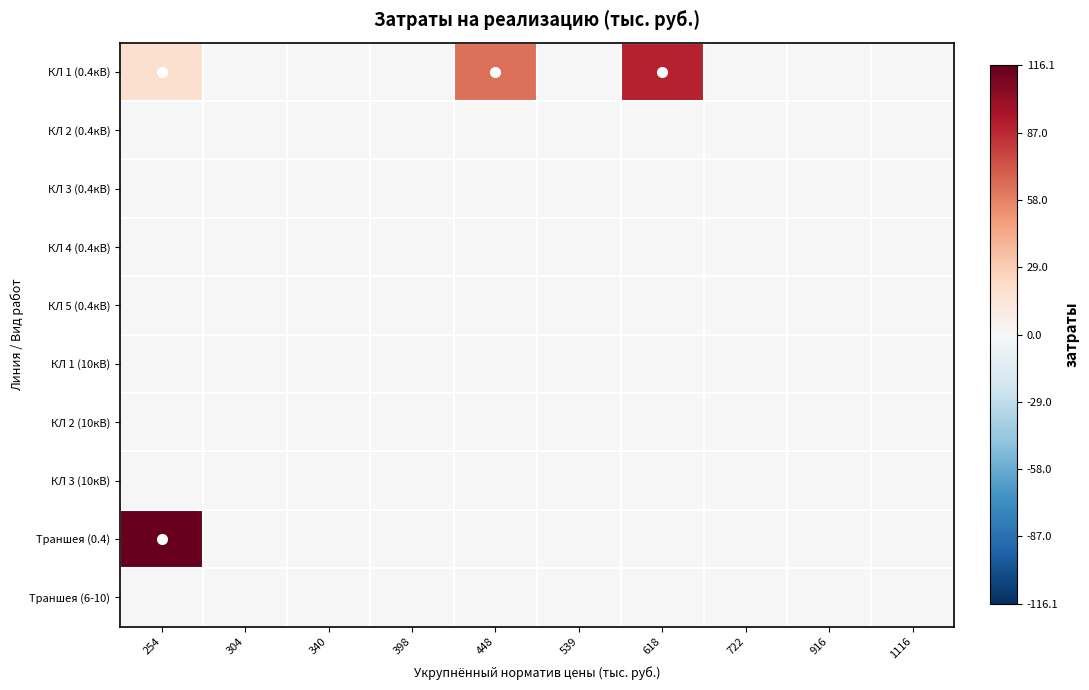

Reading right to left, list all the values displayed in this chart.

КЛ 1 (0.4кВ): 1116=0.0	916=0.0	722=0.0	618=89.0	539=0.0	448=63.6	398=0.0	340=0.0	304=0.0	254=18.6
КЛ 2 (0.4кВ): 1116=0.0	916=0.0	722=0.0	618=0.0	539=0.0	448=0.0	398=0.0	340=0.0	304=0.0	254=0.0
КЛ 3 (0.4кВ): 1116=0.0	916=0.0	722=0.0	618=0.0	539=0.0	448=0.0	398=0.0	340=0.0	304=0.0	254=0.0
КЛ 4 (0.4кВ): 1116=0.0	916=0.0	722=0.0	618=0.0	539=0.0	448=0.0	398=0.0	340=0.0	304=0.0	254=0.0
КЛ 5 (0.4кВ): 1116=0.0	916=0.0	722=0.0	618=0.0	539=0.0	448=0.0	398=0.0	340=0.0	304=0.0	254=0.0
КЛ 1 (10кВ): 1116=0.0	916=0.0	722=0.0	618=0.0	539=0.0	448=0.0	398=0.0	340=0.0	304=0.0	254=0.0
КЛ 2 (10кВ): 1116=0.0	916=0.0	722=0.0	618=0.0	539=0.0	448=0.0	398=0.0	340=0.0	304=0.0	254=0.0
КЛ 3 (10кВ): 1116=0.0	916=0.0	722=0.0	618=0.0	539=0.0	448=0.0	398=0.0	340=0.0	304=0.0	254=0.0
Траншея (0.4): 1116=0.0	916=0.0	722=0.0	618=0.0	539=0.0	448=0.0	398=0.0	340=0.0	304=0.0	254=116.1
Траншея (6-10): 1116=0.0	916=0.0	722=0.0	618=0.0	539=0.0	448=0.0	398=0.0	340=0.0	304=0.0	254=0.0